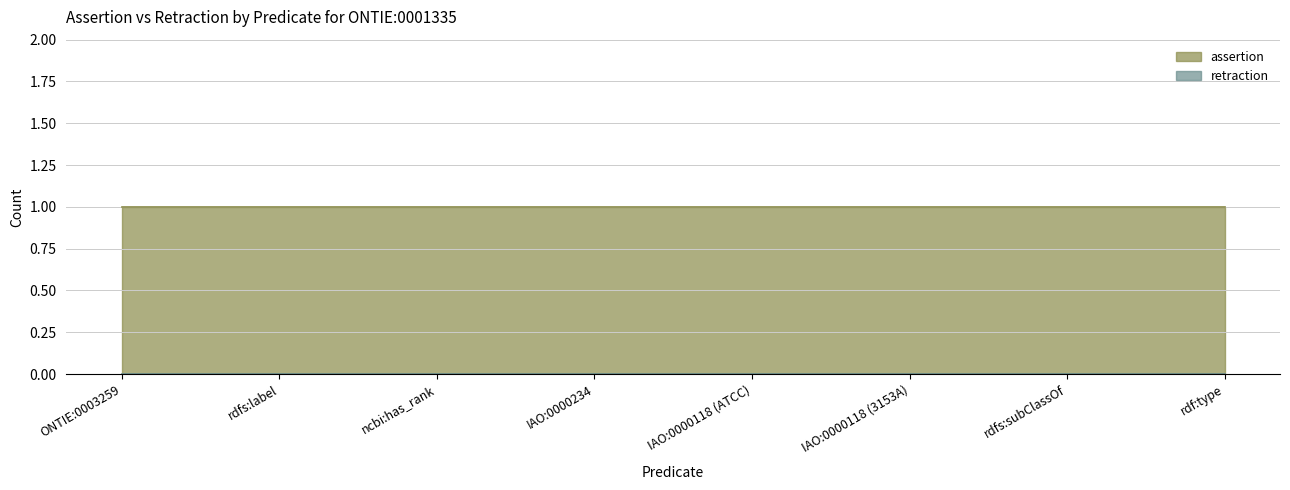

True or false: assertion has a value of 1 at rdfs:label.

True